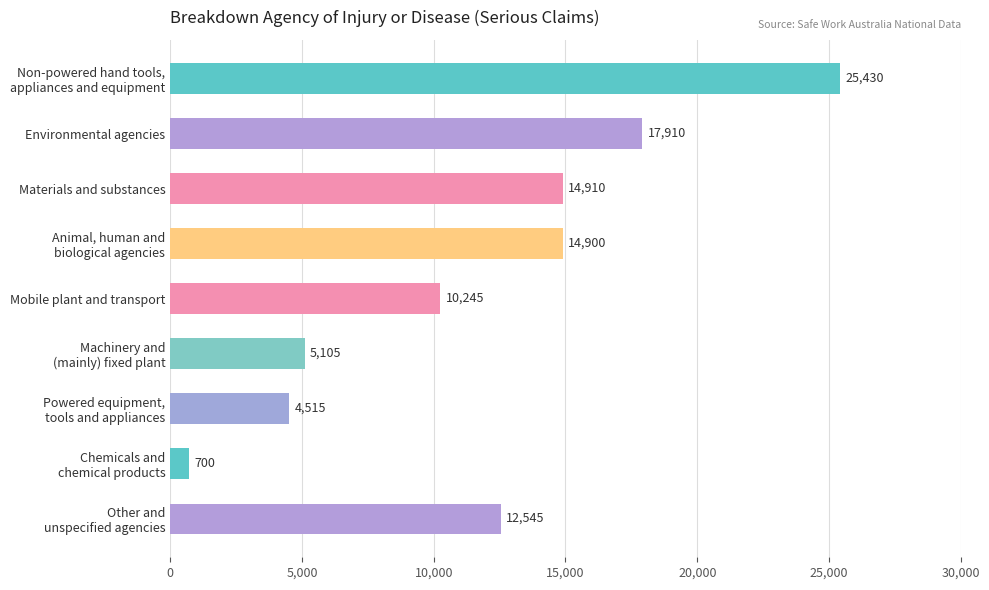

Reading bottom to top, what are all the values shown in this chart?

12545	700	4515	5105	10245	14900	14910	17910	25430